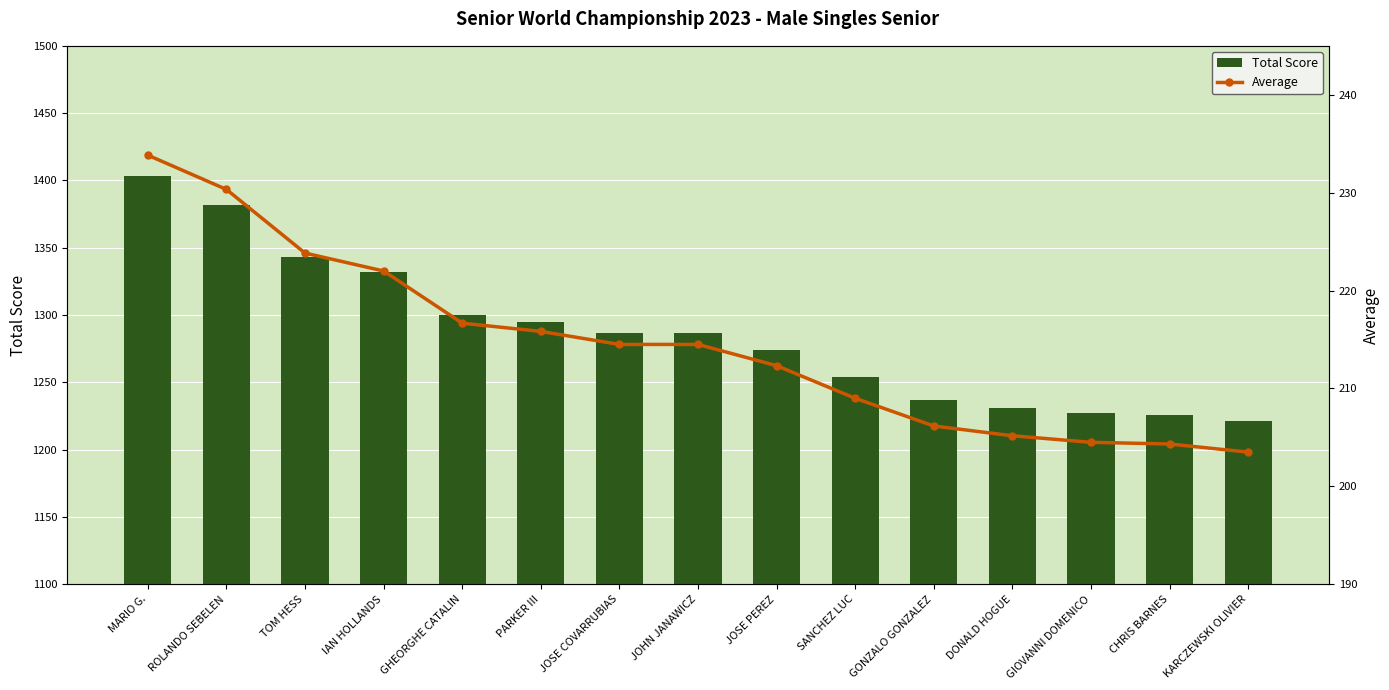

Reading left to right, what are all the values shown in this chart?

Total Score: 1403.0	1382.0	1343.0	1332.0	1300.0	1295.0	1287.0	1287.0	1274.0	1254.0	1237.0	1231.0	1227.0	1226.0	1221.0
Average: 233.8	230.3	223.8	222.0	216.7	215.8	214.5	214.5	212.3	209.0	206.2	205.2	204.5	204.3	203.5